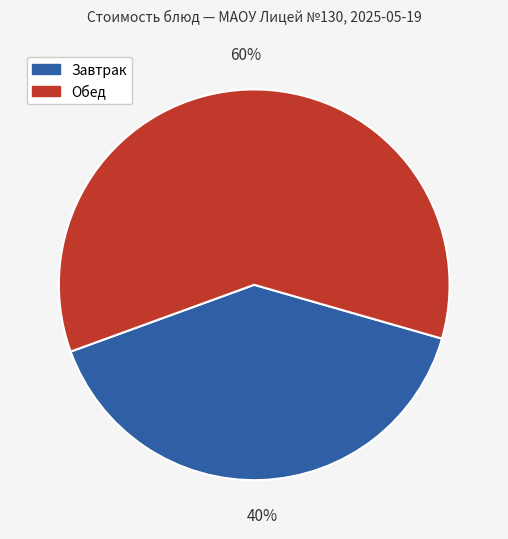

Is there any slice that represents more than half of the pie?

Yes